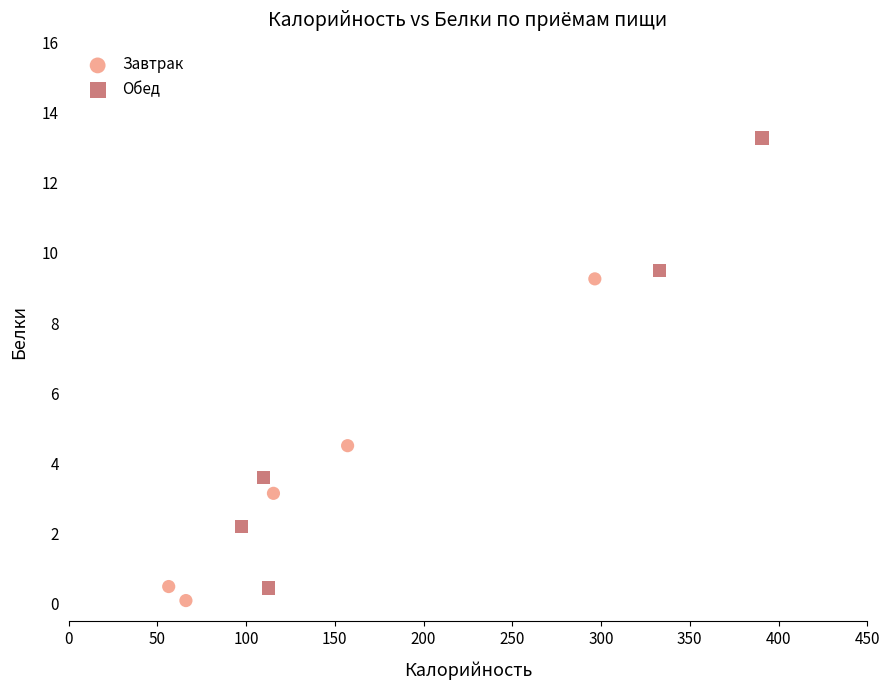

Which series contains the highest Y value?

Обед